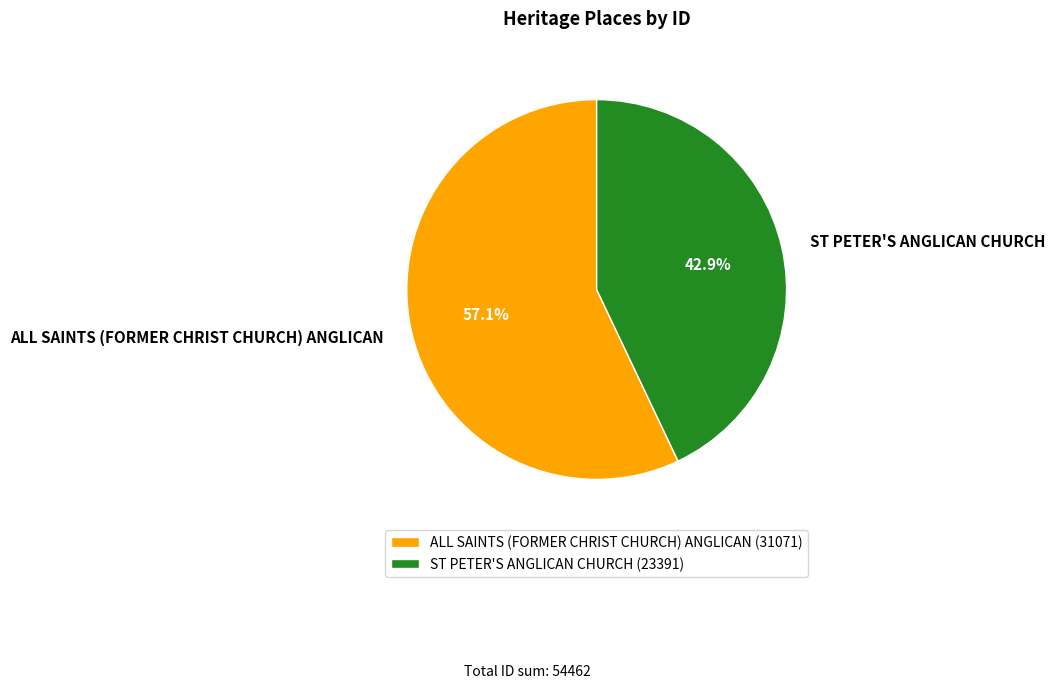

Rank the categories by value from highest to lowest.

ALL SAINTS (FORMER CHRIST CHURCH) ANGLICAN, ST PETER'S ANGLICAN CHURCH